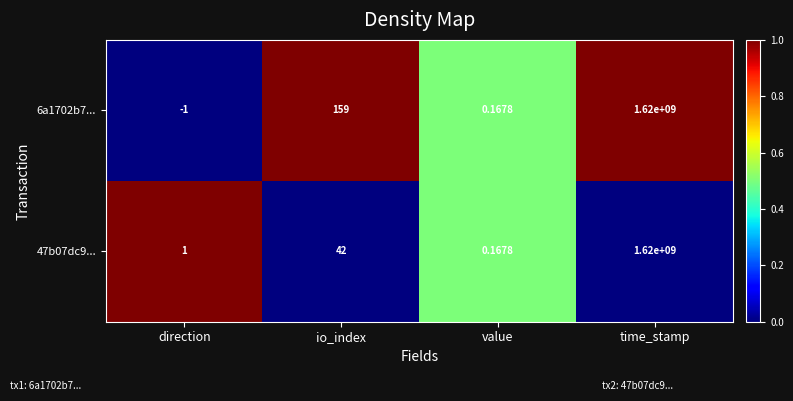

Rank the categories by 47b07dc9... value from highest to lowest.

time_stamp, io_index, direction, value